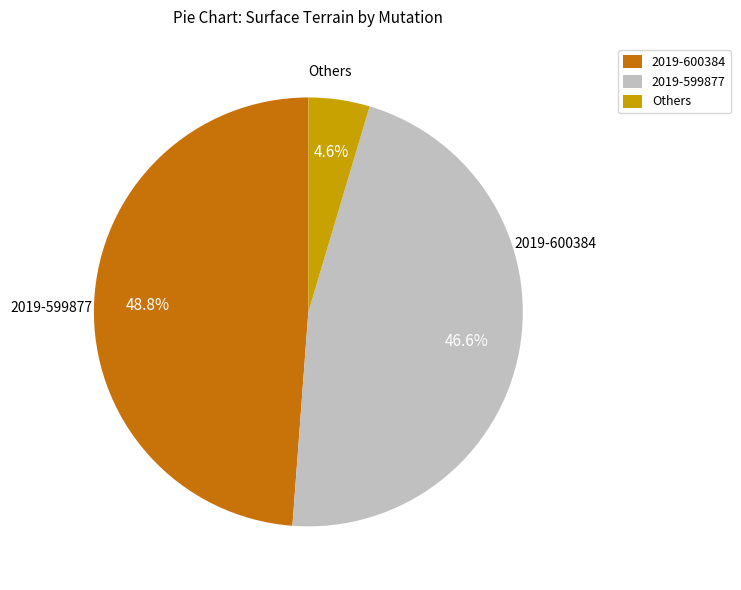

How many segments does this pie chart have?

3